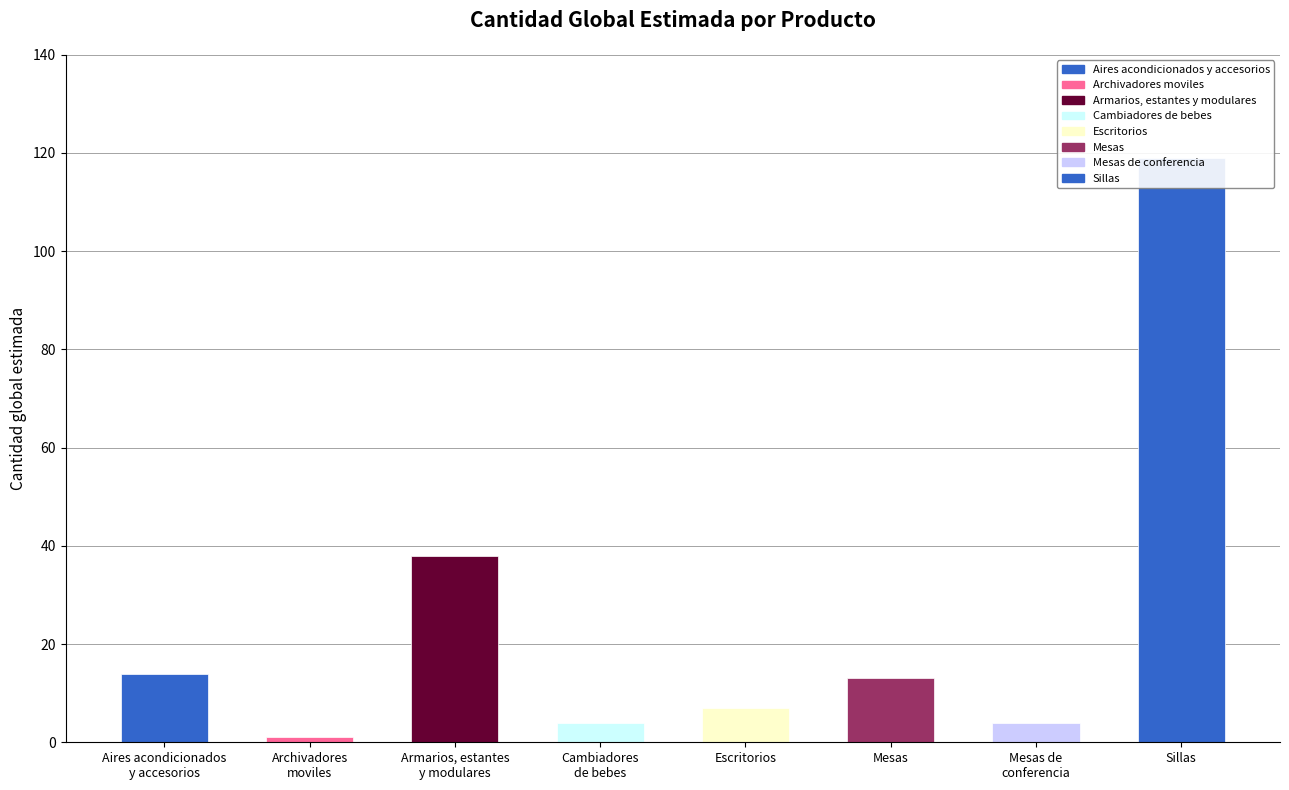

What is the change in value from Aires acondicionados
y accesorios to Mesas?

-1